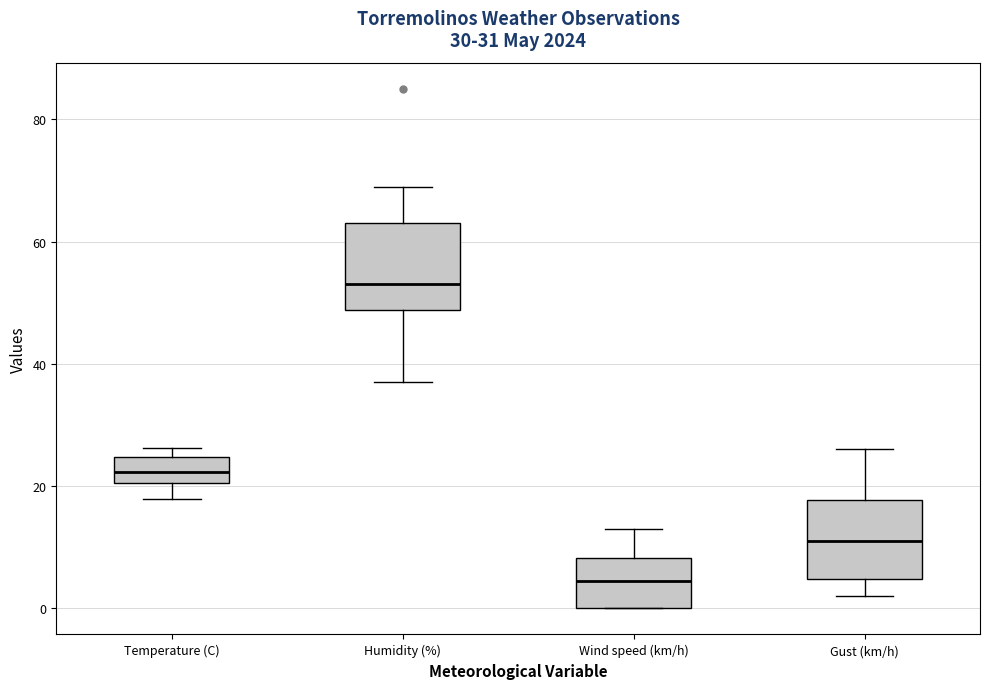

Which box has the lowest median line?

Wind speed (km/h)